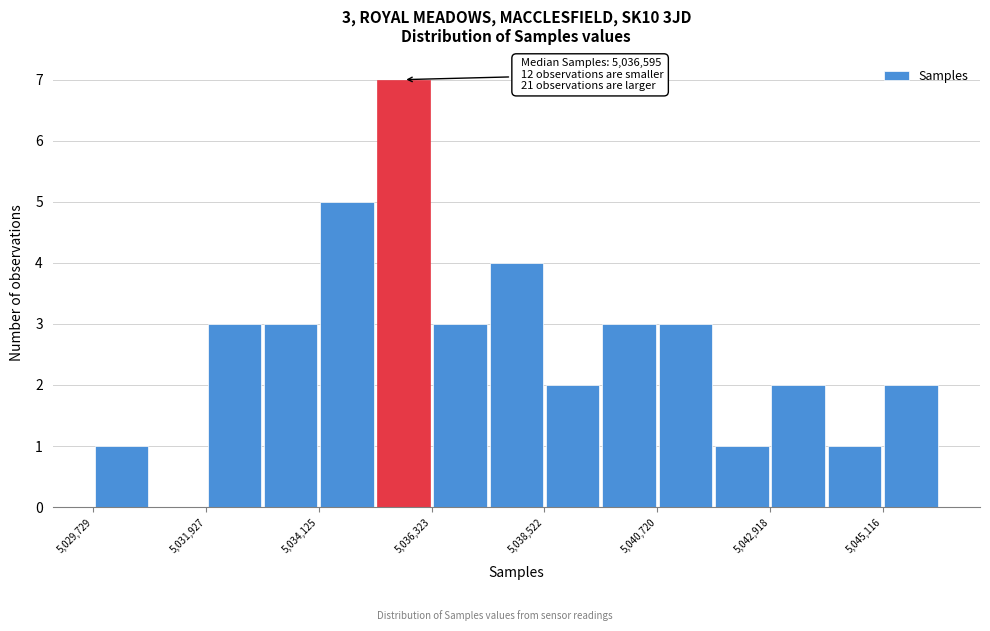

Around what value on the x-axis is the tallest bar? Give the approximate position of its centre, as read against the axis.

5036000